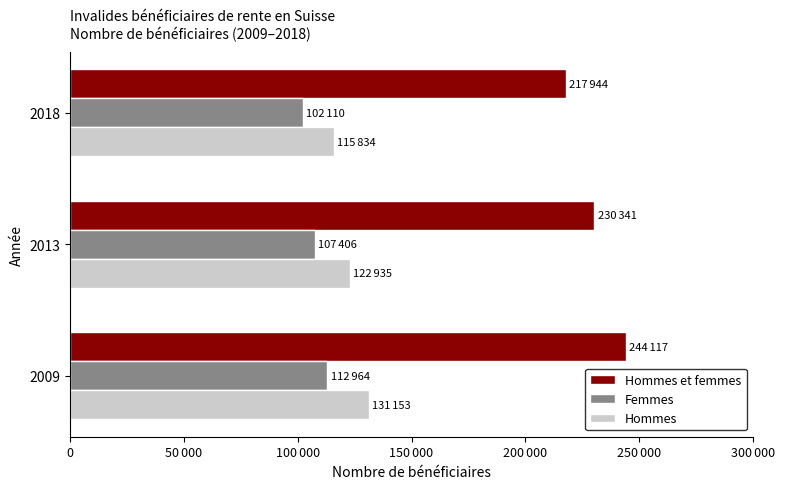

What is the lowest value of the Hommes et femmes series?

217944